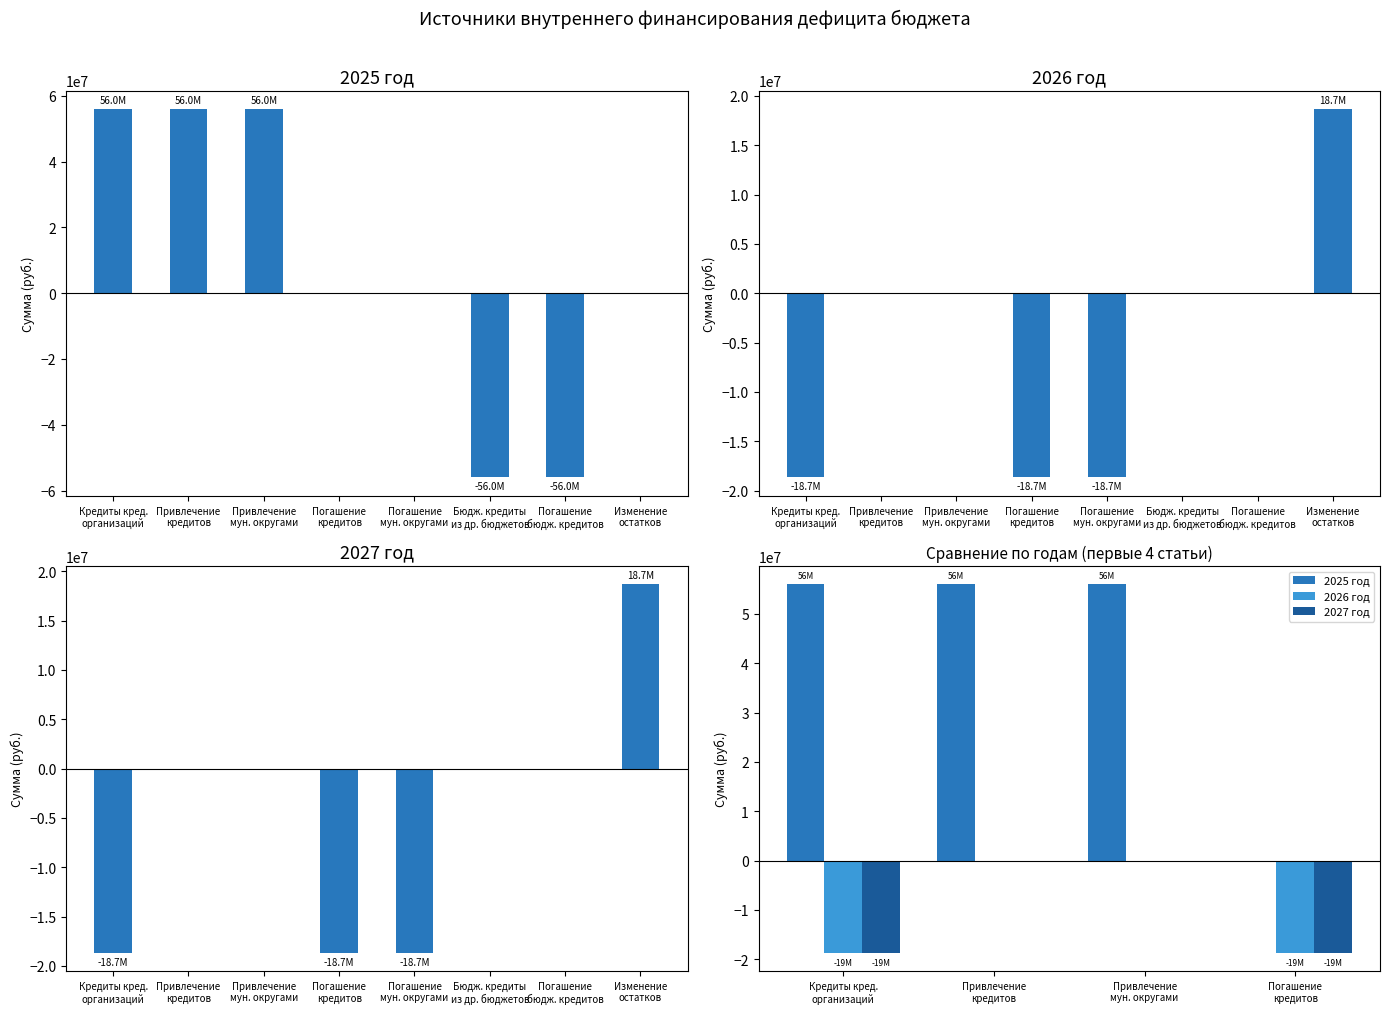

The 2025 год series shows 0 at Погашение
кредитов. True or false?

True